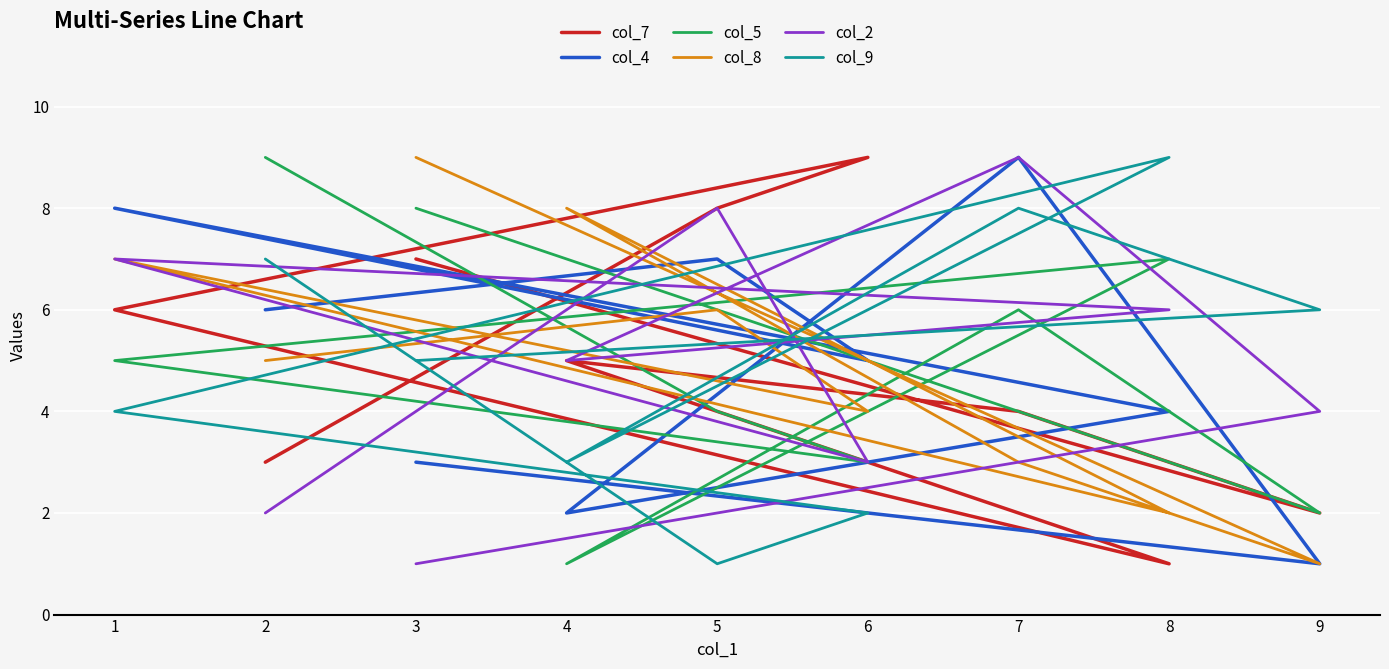

Does the chart display data point markers on the line(s)?

No